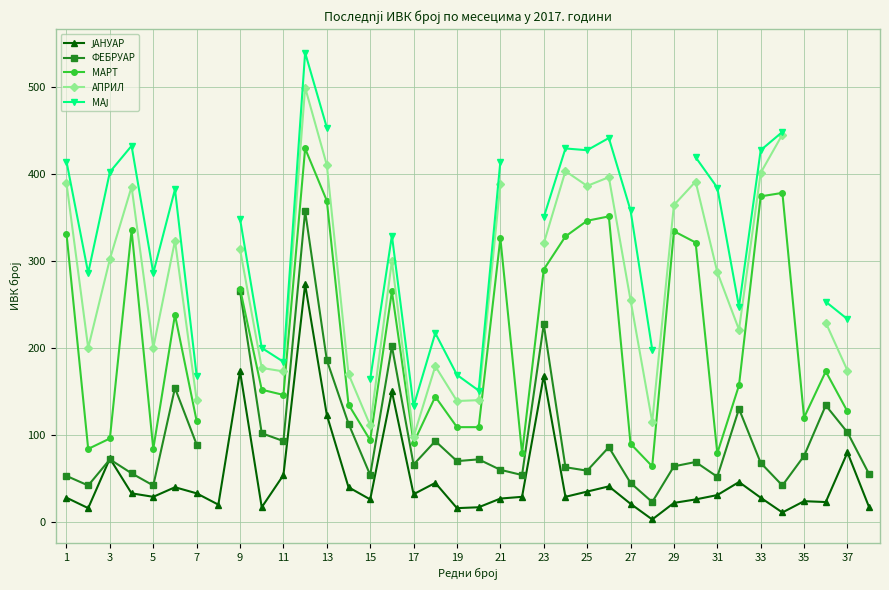

True or false: МАРТ has more than 2 interior local peaks.

True